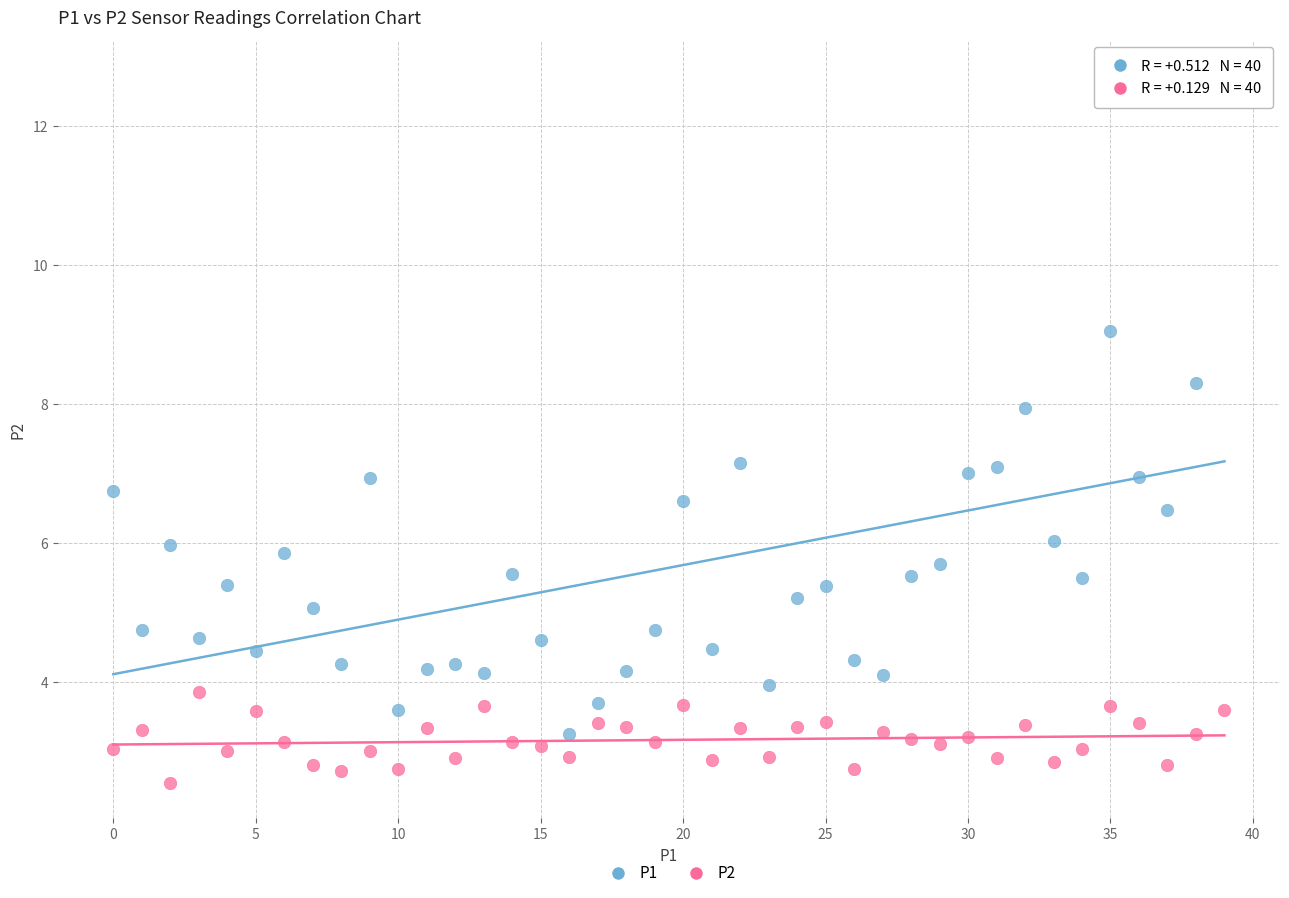

Which series has the largest Y range (max minus min)?

P1